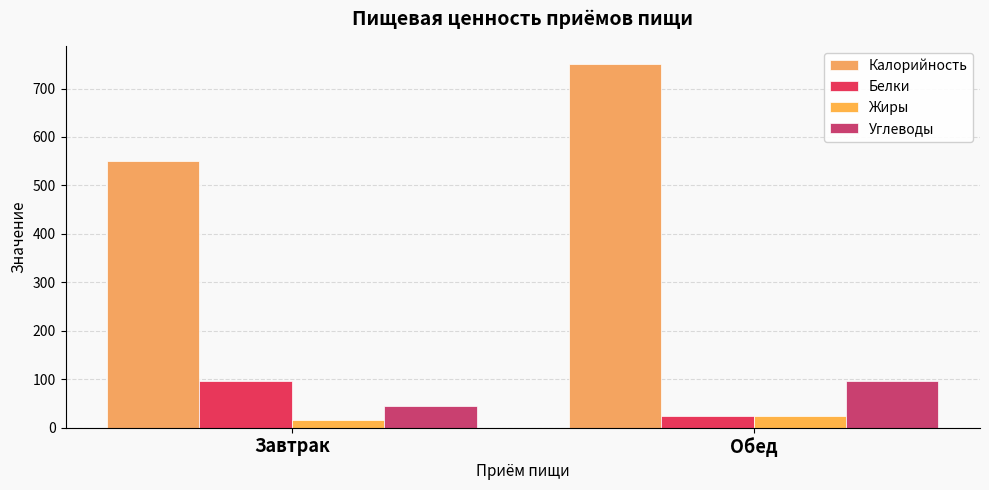

What is the lowest value of the Жиры series?

15.4